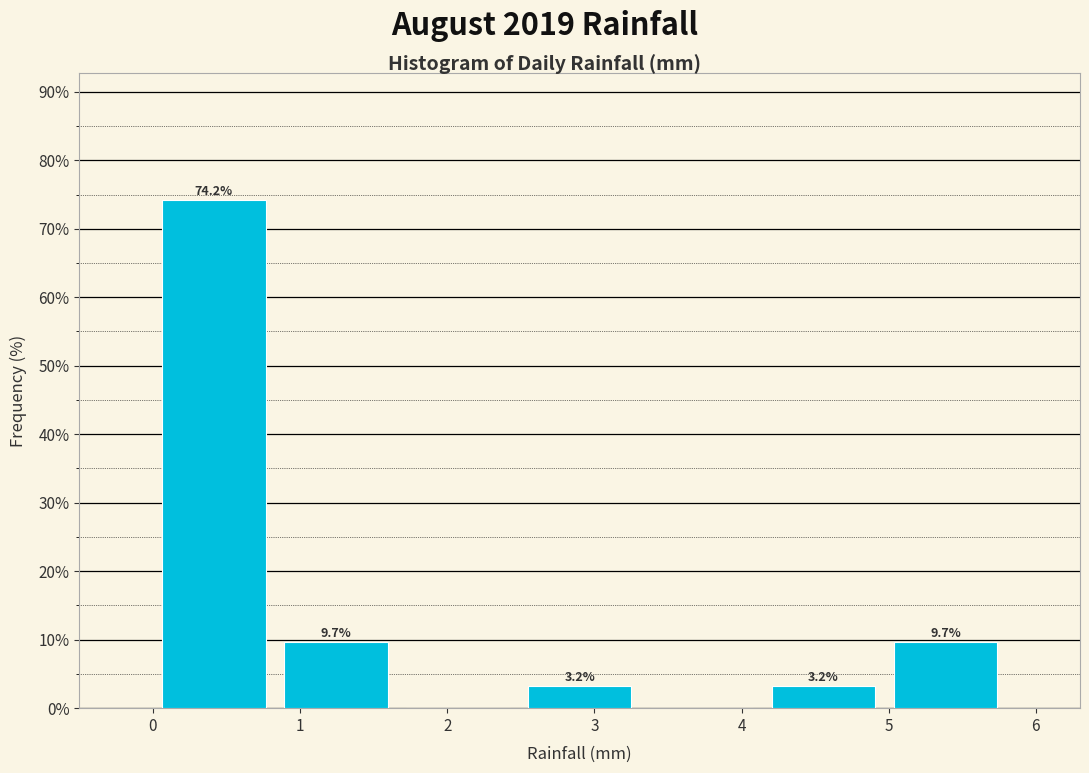

Which range on the x-axis has the tallest bar?

0.0 to 0.8